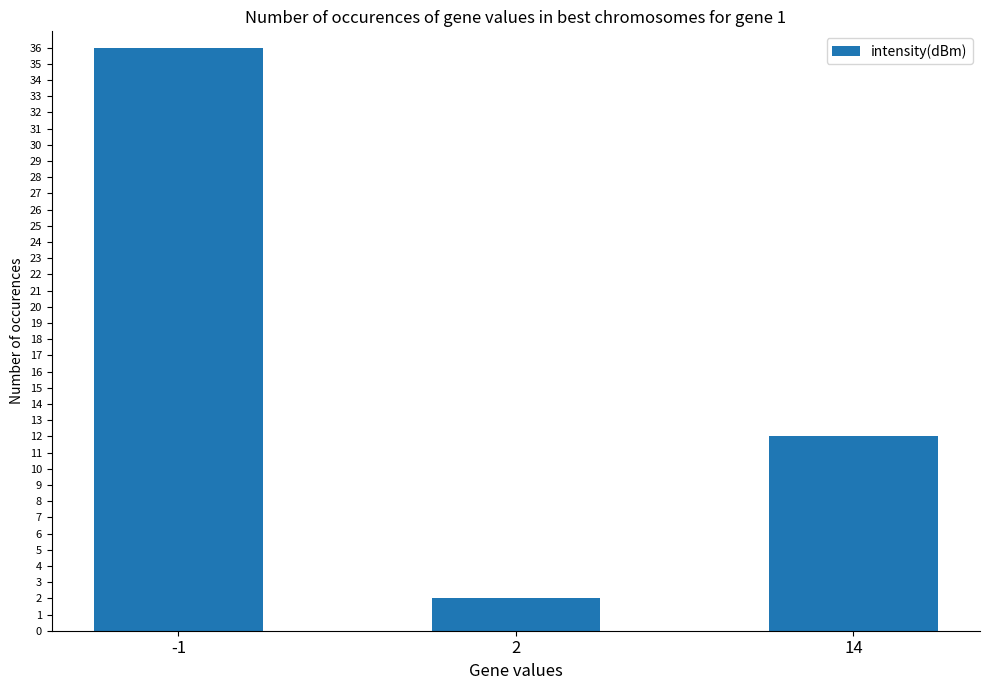

At which category does the chart reach its minimum across all series?

2